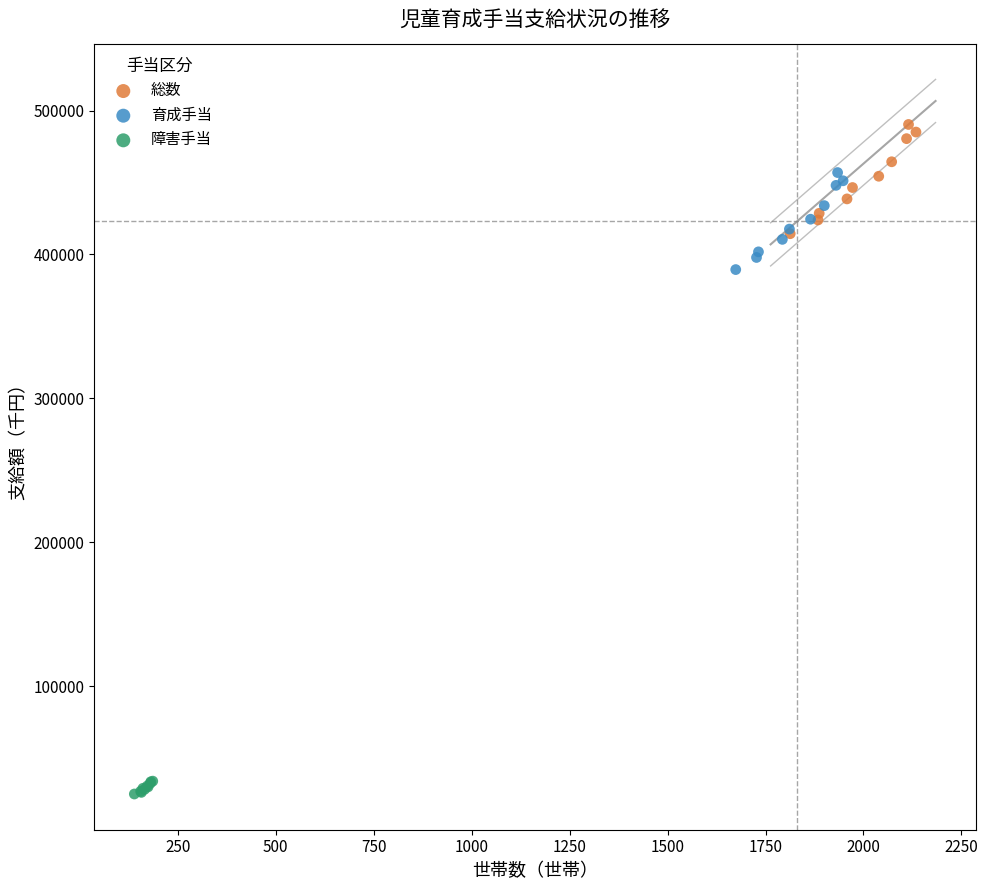

Which series has the widest spread of Y values?

総数